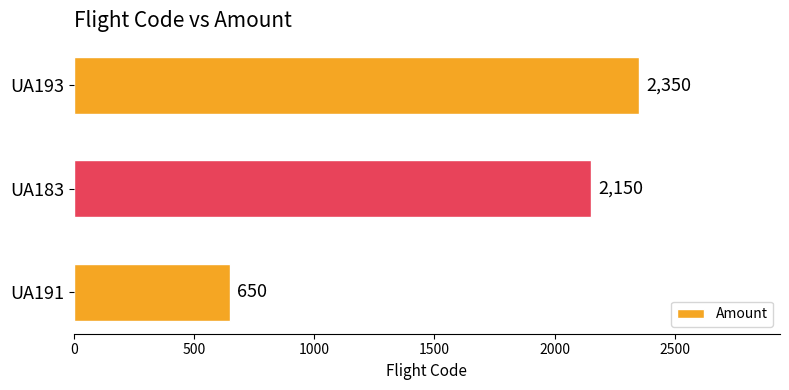

List the labels in order of value, smallest first.

UA191, UA183, UA193